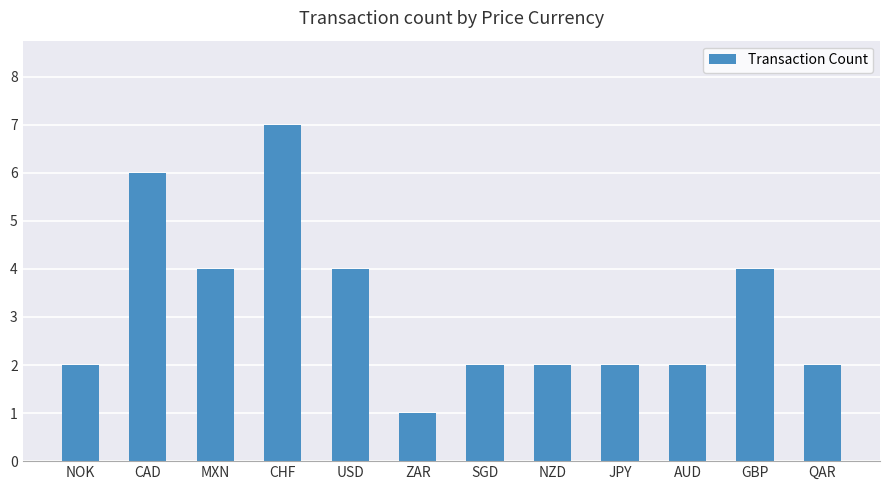

What is the label of the 4th bar from the right?

JPY